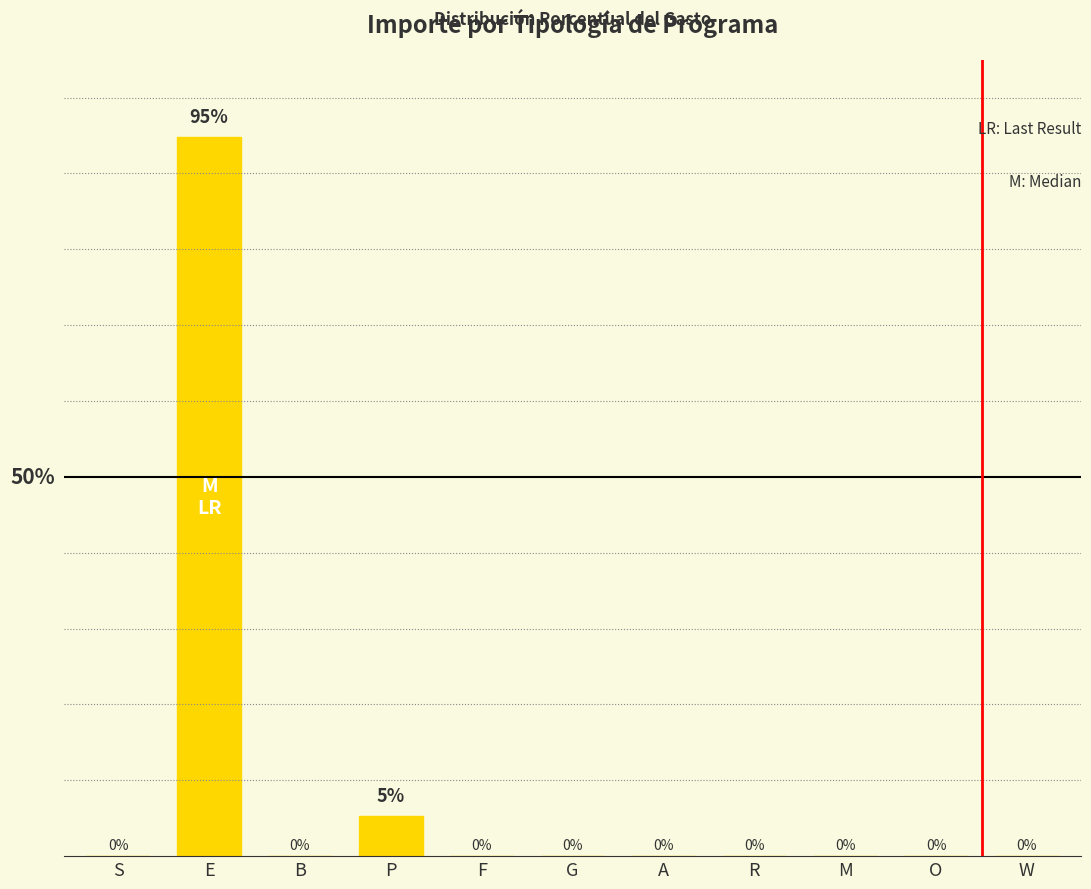

At which label is the value closest to 47?

P